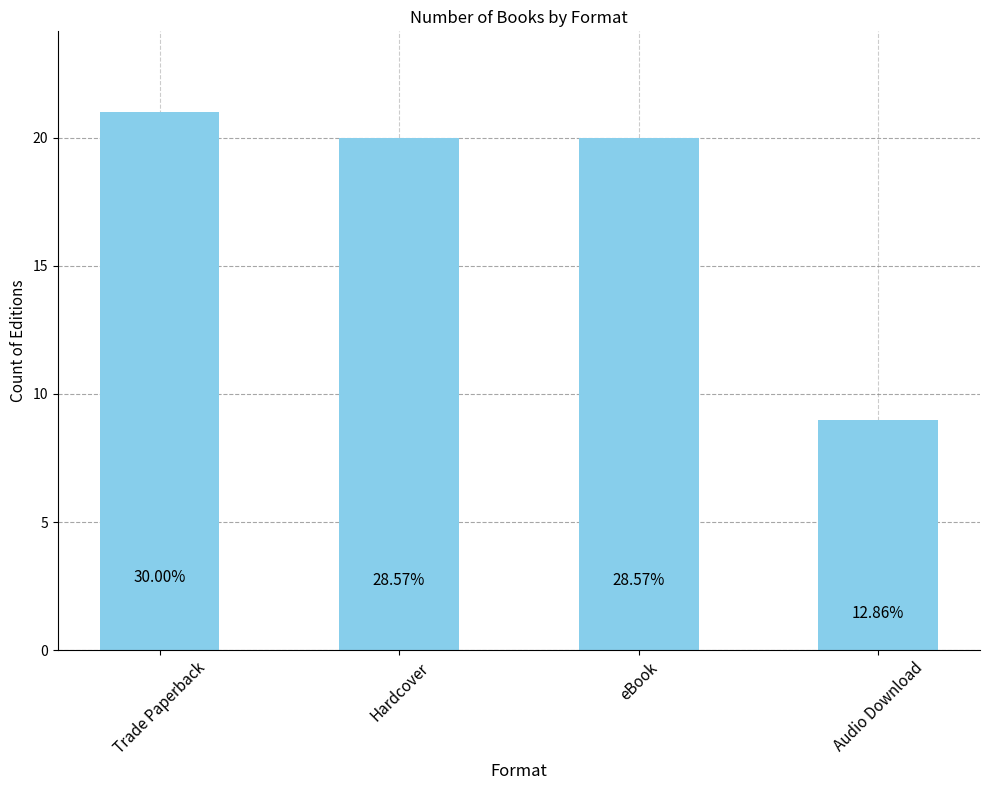

What is the maximum value shown in the chart?

21